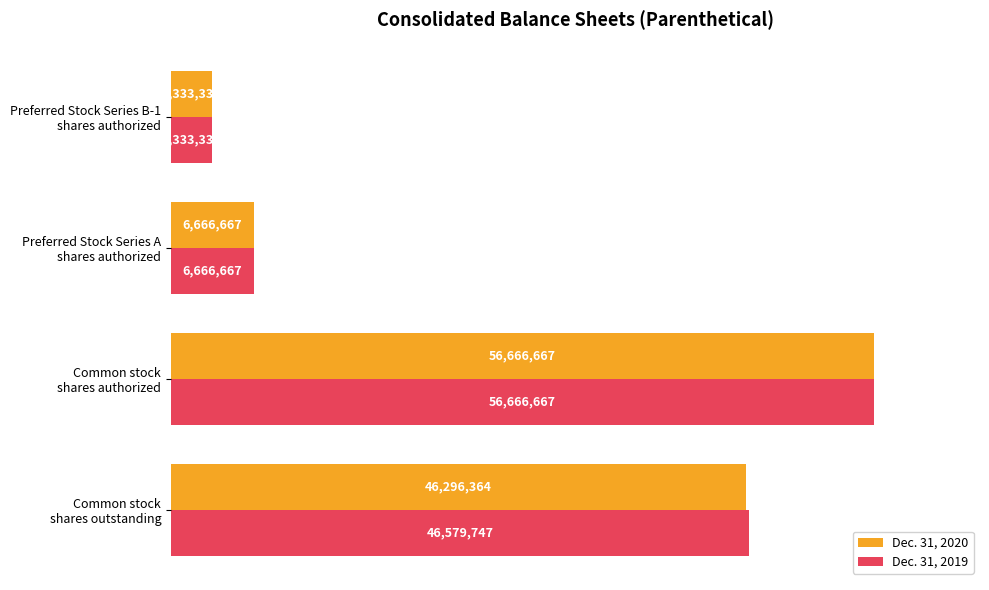

What are all the series names shown in the legend?

Dec. 31, 2020, Dec. 31, 2019